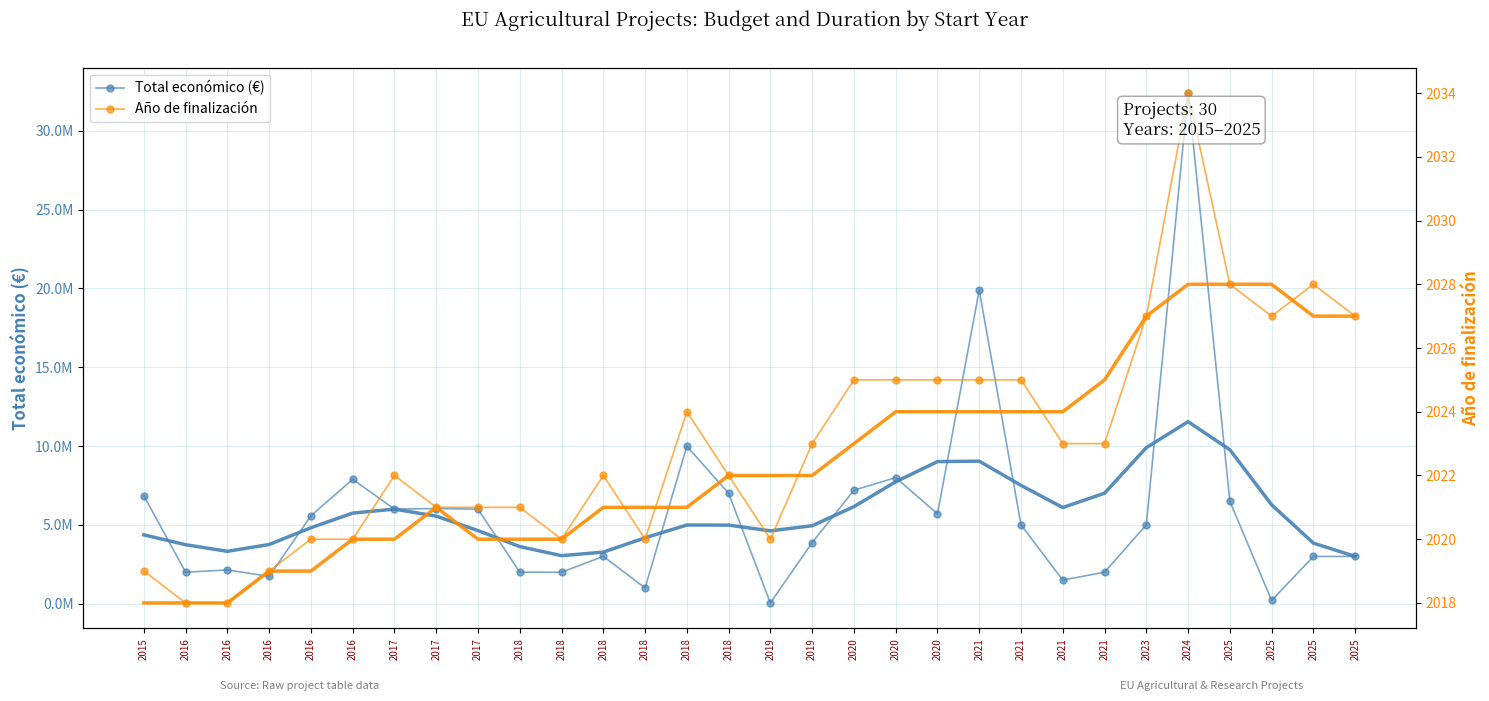

What is the difference between the highest and lowest values at 2025?

6492199